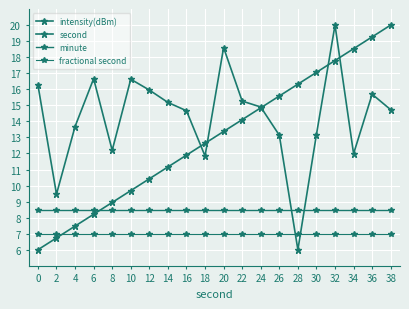

How many distinct data groups are displayed?

4